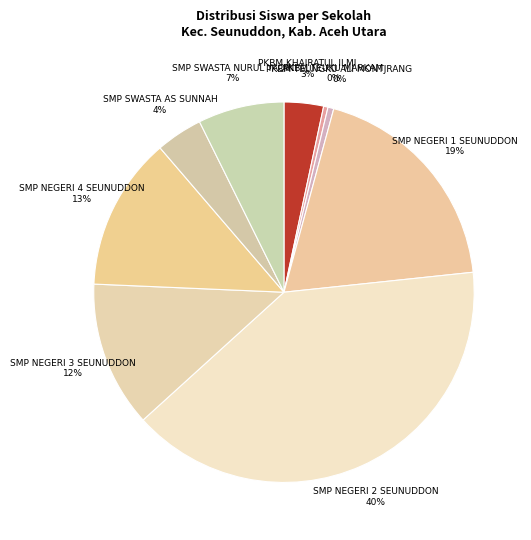

Which has a higher value, SMP NEGERI 1 SEUNUDDON or SMP SWASTA AS SUNNAH?

SMP NEGERI 1 SEUNUDDON